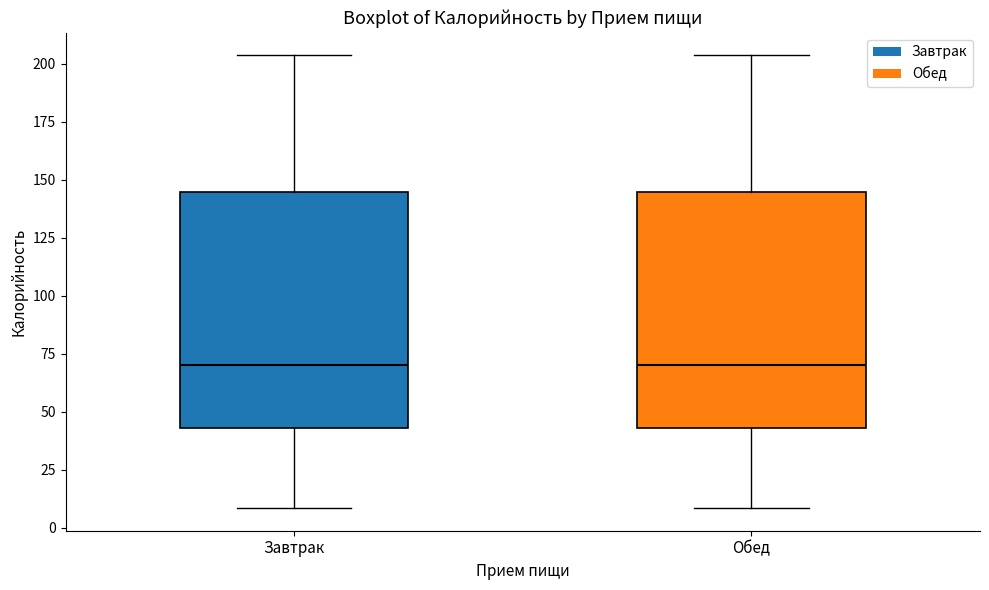

Reading left to right, transcribe this box plot: for each box, give where its median line is, the range the box spans, and where its two whiskers end, as read against the y-axis. The values are not printed on the chart, so give them approximately, as read against the axis.

Завтрак: median 70, box 45 to 145, whiskers 10 to 205
Обед: median 70, box 45 to 145, whiskers 10 to 205